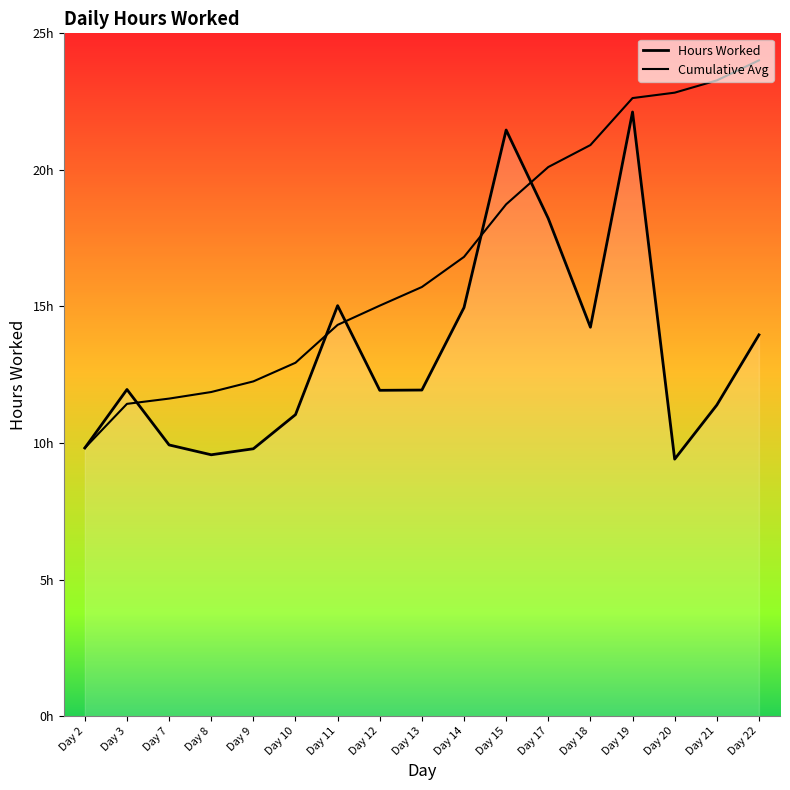

At which label is Hours Worked closest to 15?

Day 11